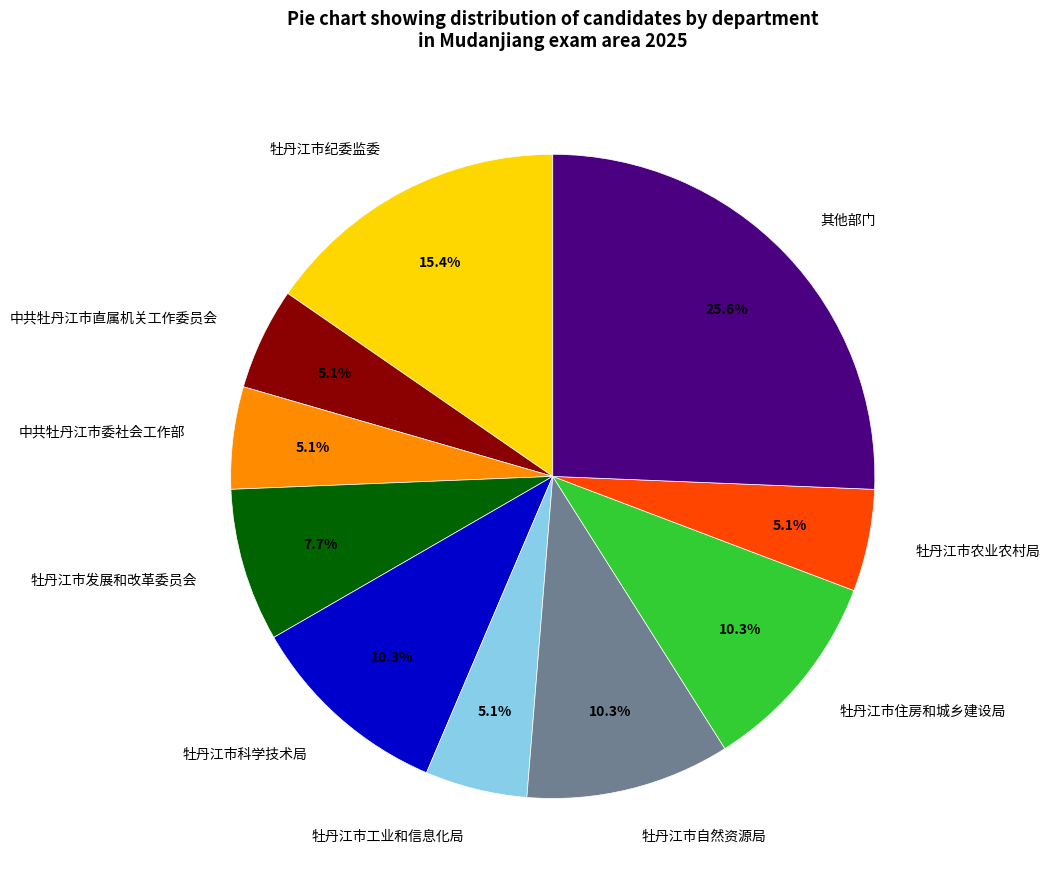

Which has a higher value, 牡丹江市纪委监委 or 牡丹江市自然资源局?

牡丹江市纪委监委